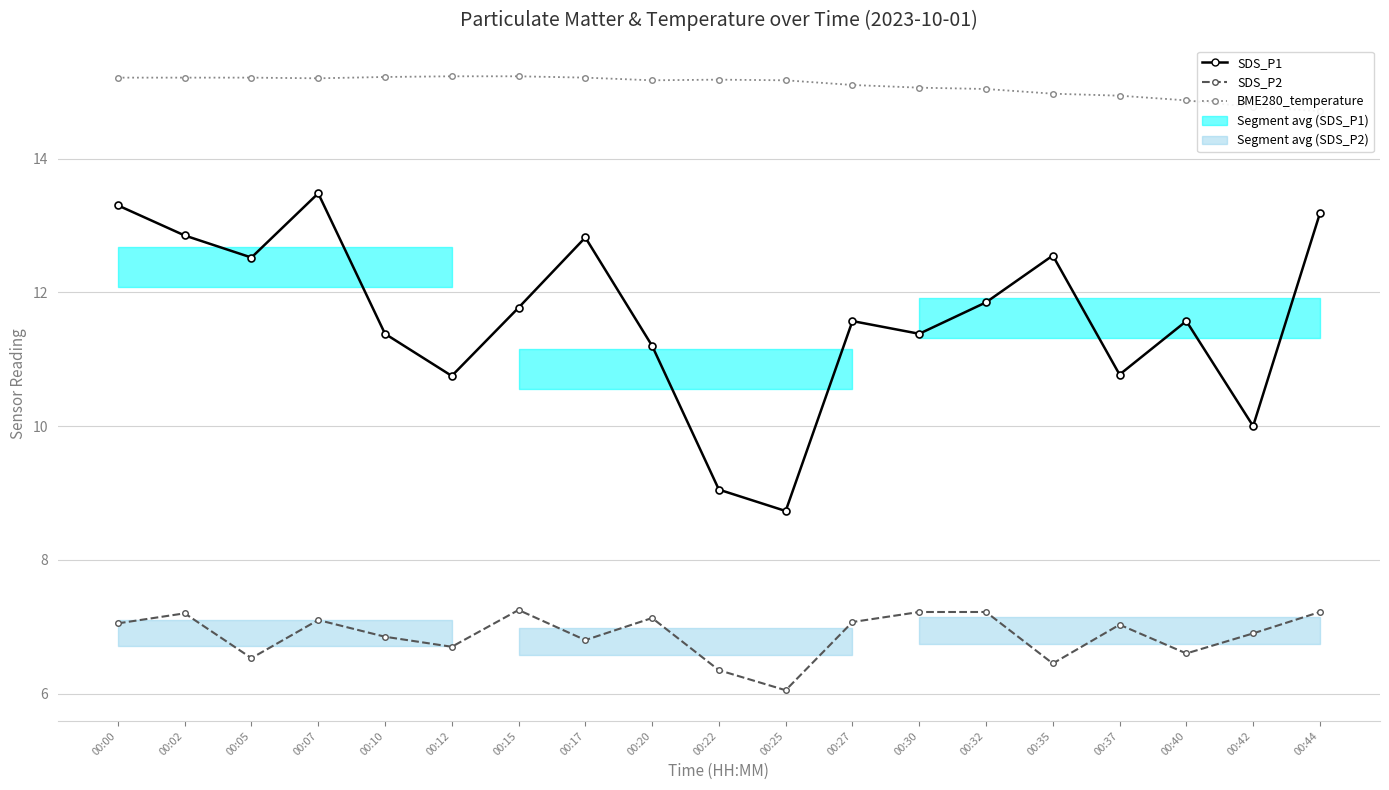

Does the chart display data point markers on the line(s)?

Yes